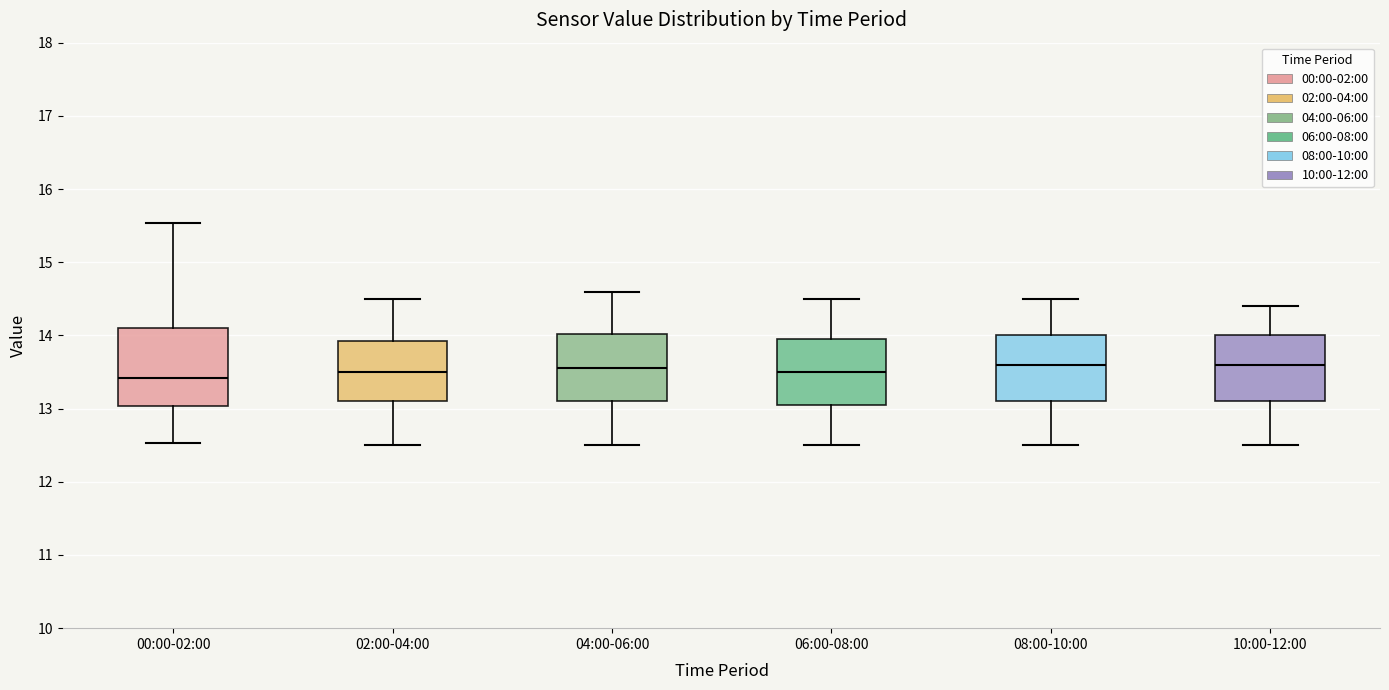

Reading left to right, transcribe this box plot: for each box, give where its median line is, the range the box spans, and where its two whiskers end, as read against the y-axis. The values are not printed on the chart, so give them approximately, as read against the axis.

00:00-02:00: median 13.4, box 13.0 to 14.1, whiskers 12.5 to 15.5
02:00-04:00: median 13.5, box 13.1 to 13.9, whiskers 12.5 to 14.5
04:00-06:00: median 13.6, box 13.1 to 14.0, whiskers 12.5 to 14.6
06:00-08:00: median 13.5, box 13.1 to 14.0, whiskers 12.5 to 14.5
08:00-10:00: median 13.6, box 13.1 to 14.0, whiskers 12.5 to 14.5
10:00-12:00: median 13.6, box 13.1 to 14.0, whiskers 12.5 to 14.4